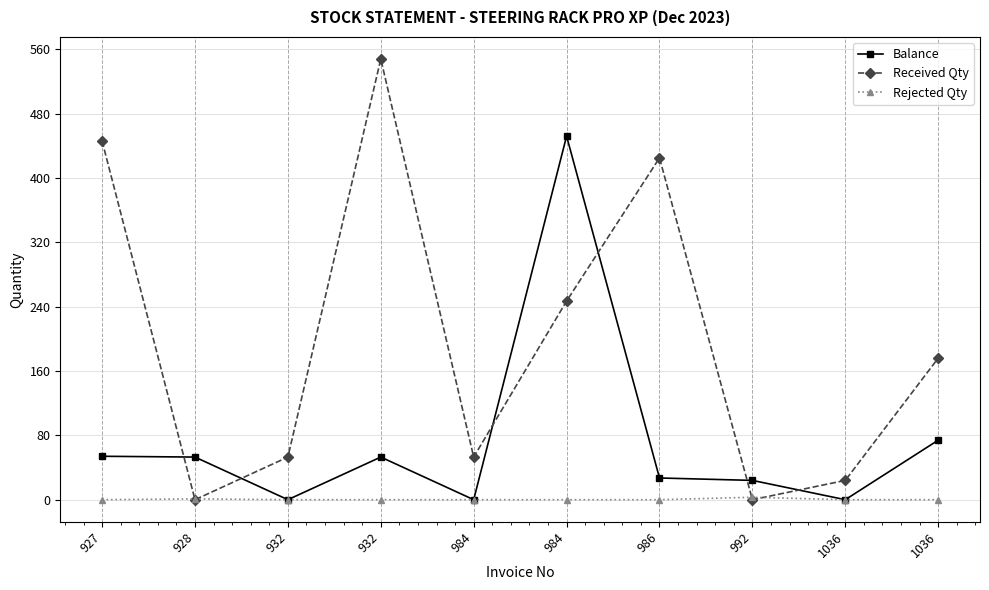

Is it true that Received Qty equals 53 at 984?

True